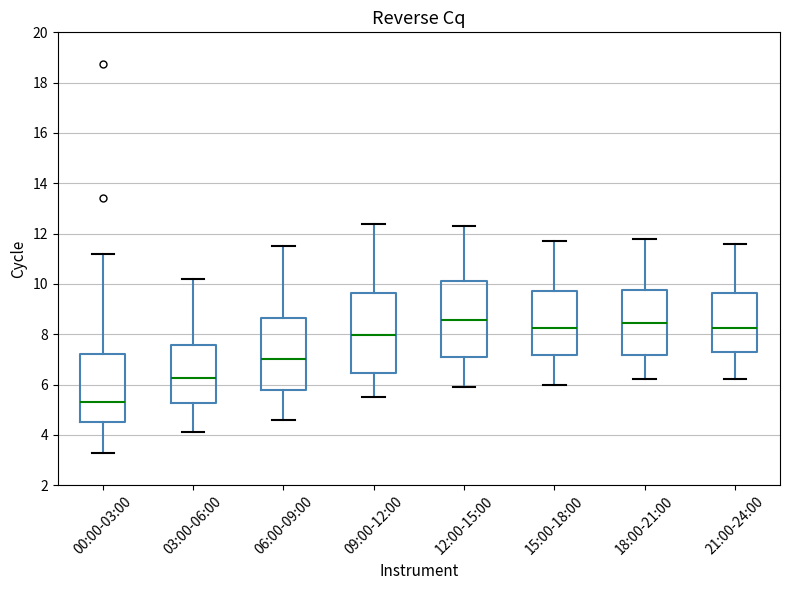

Which box's median line is the lowest?

00:00-03:00